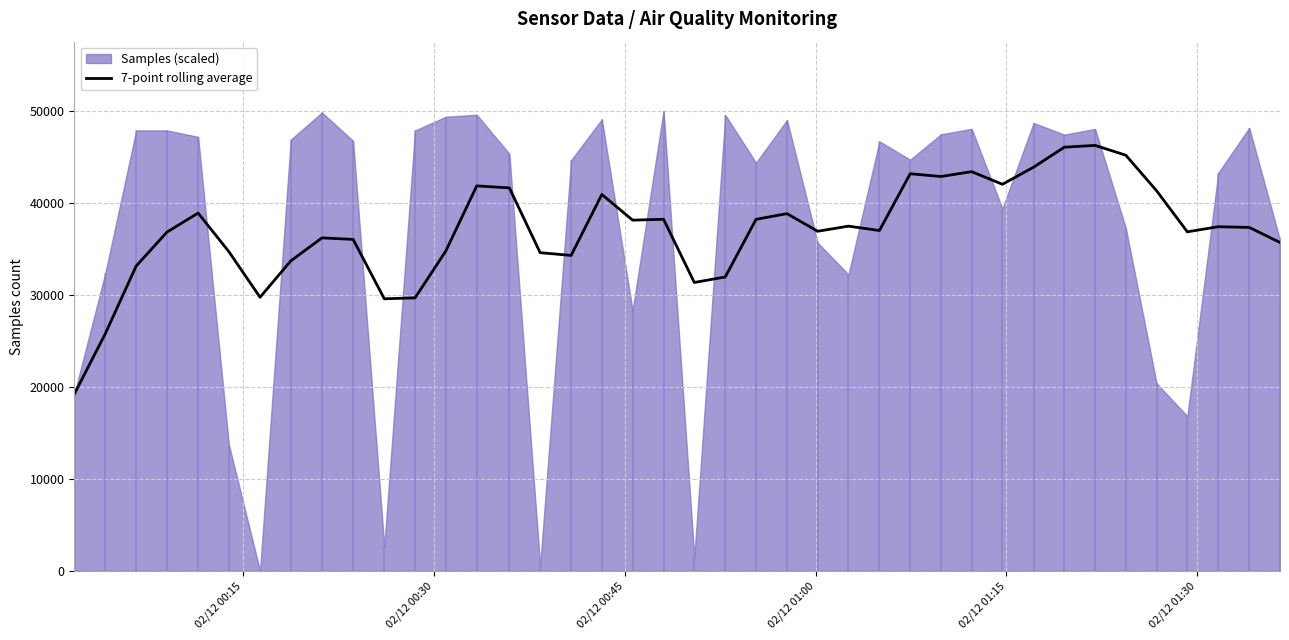

Count the number of categories in the chart.

40